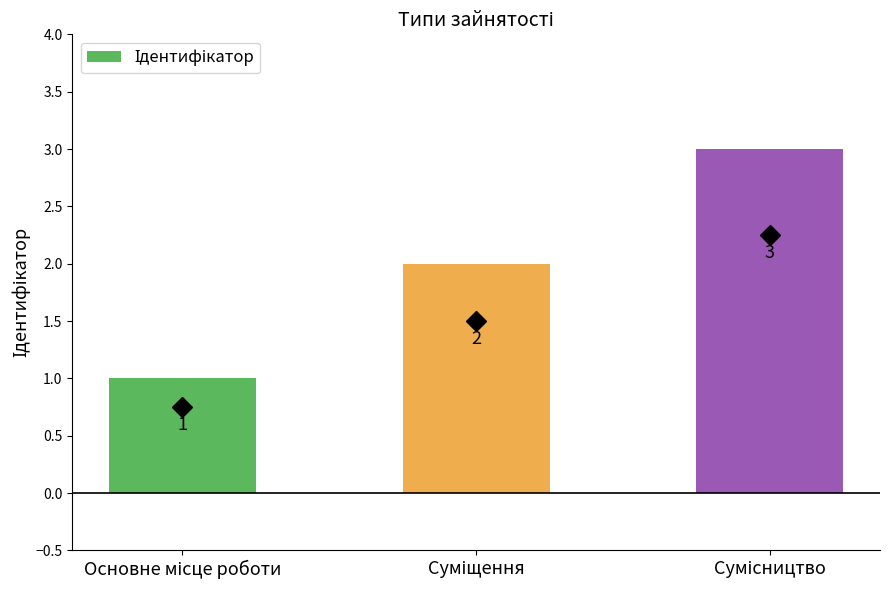

How many values are between 1 and 3?

3